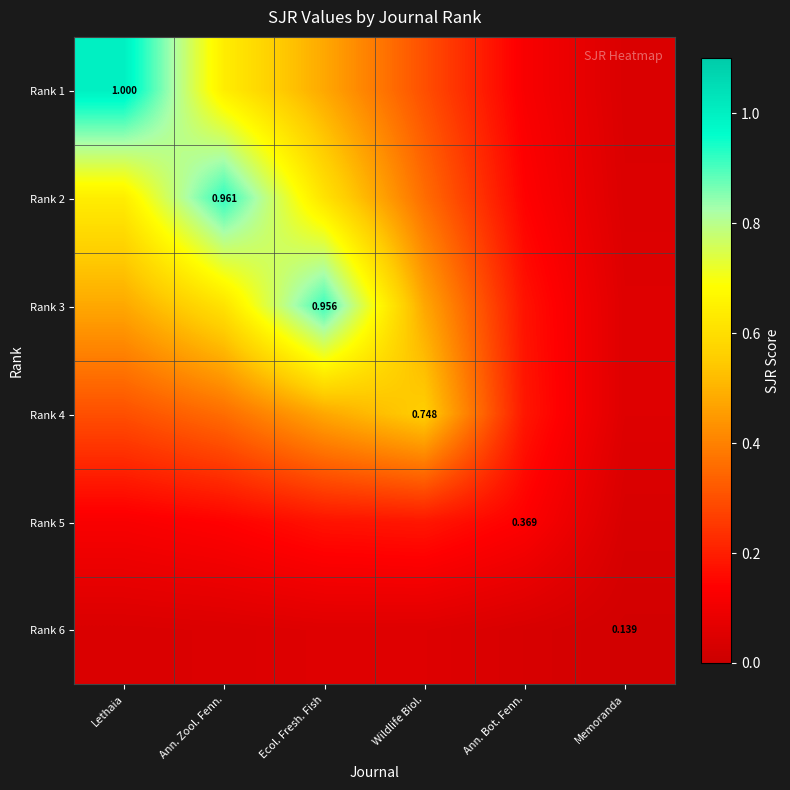

What value does the Rank 3 series have at Lethaia?

0.5